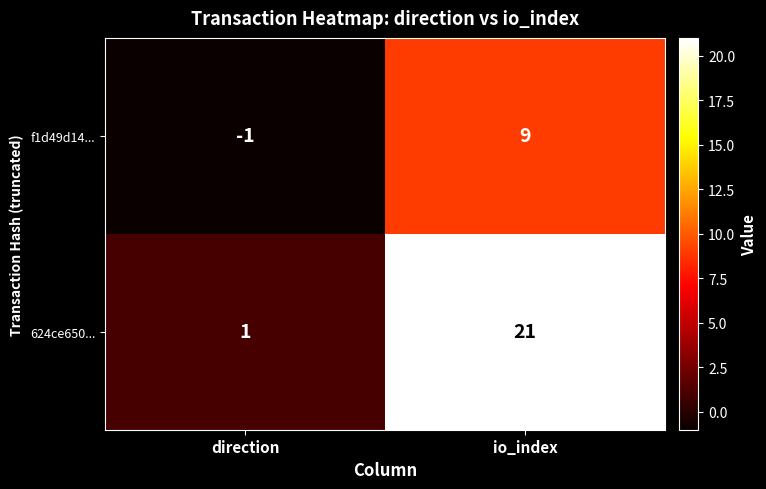

What is the difference between the maximum and minimum values in the f1d49d14... series?

10